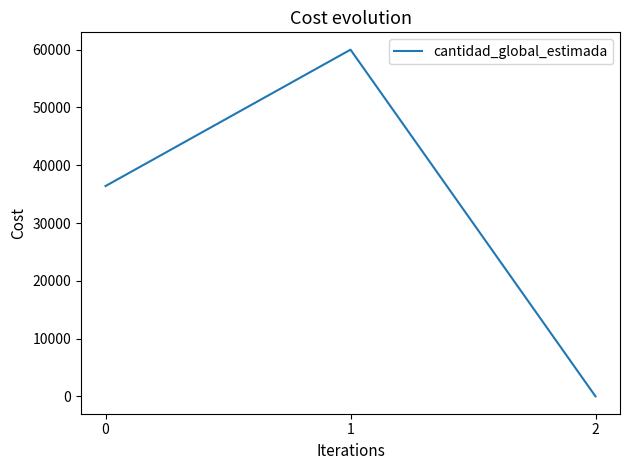

Reading right to left, list all the values displayed in this chart.

1	60000	36400